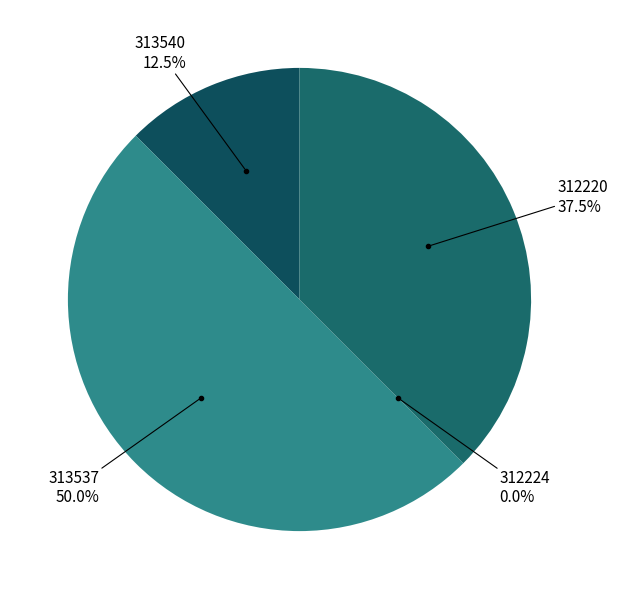

The 313537 slice represents 41% of the pie. True or false?

False